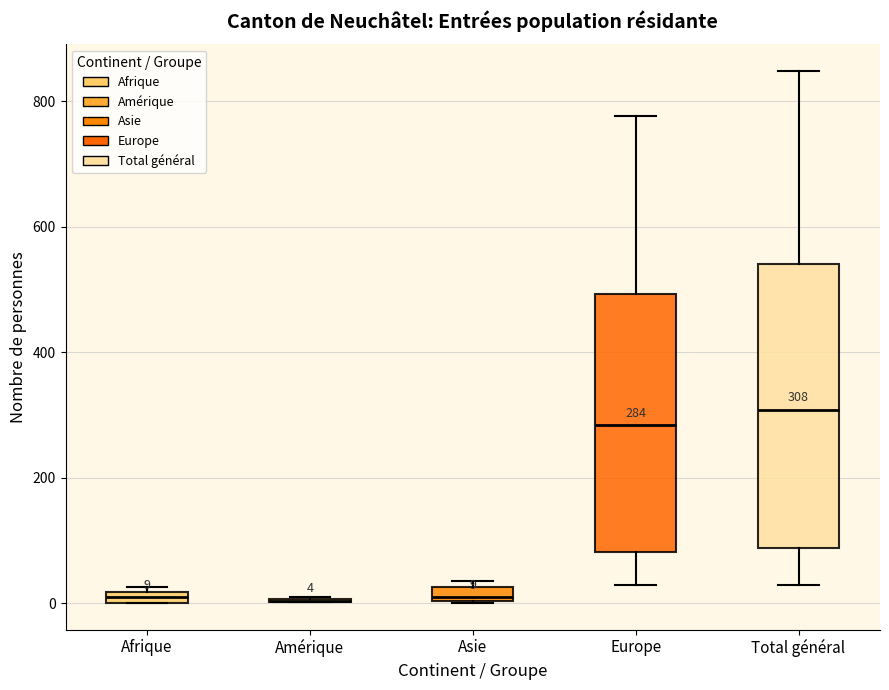

Comparing the boxes themselves (not the whiskers), which one is the tallest?

Total général